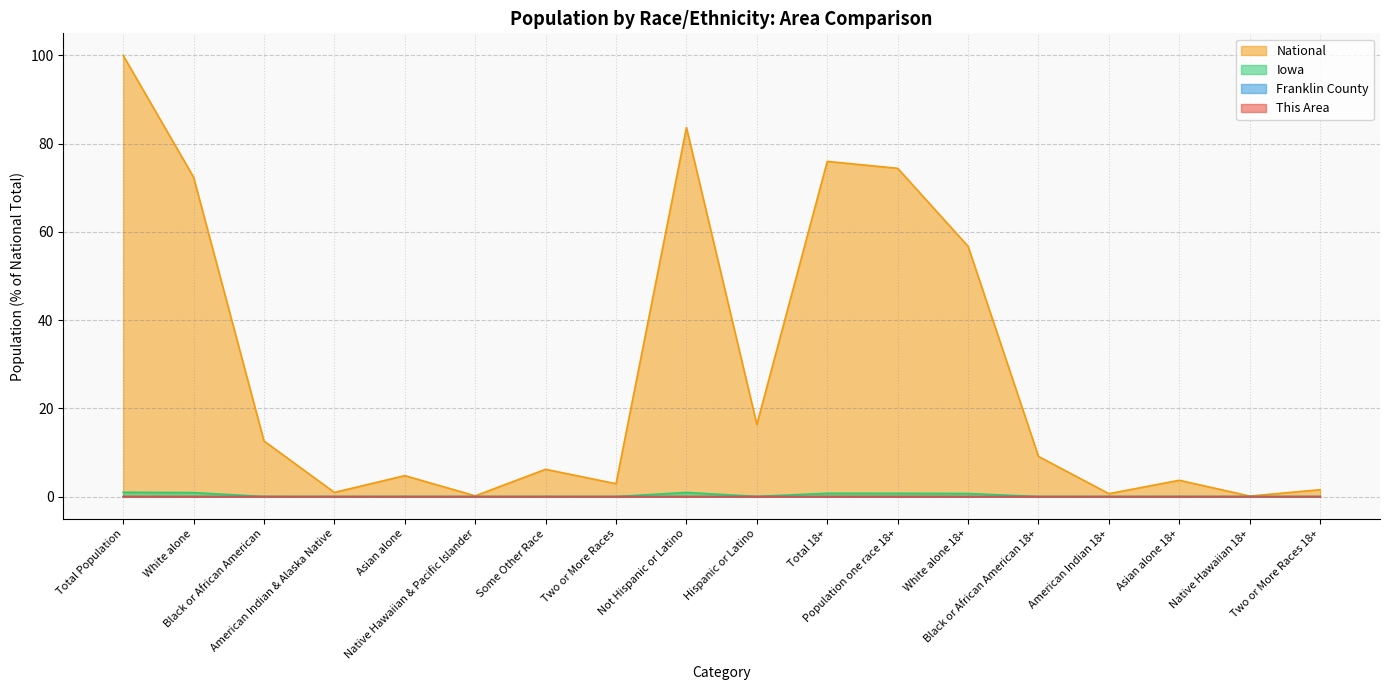

Reading left to right, extract all data points from this chart.

This Area: Total Population=0.0	White alone=0.0	Black or African American=0.0	American Indian & Alaska Native=0.0	Asian alone=0.0	Native Hawaiian & Pacific Islander=0.0	Some Other Race=0.0	Two or More Races=0.0	Not Hispanic or Latino=0.0	Hispanic or Latino=0.0	Total 18+=0.0	Population one race 18+=0.0	White alone 18+=0.0	Black or African American 18+=0.0	American Indian 18+=0.0	Asian alone 18+=0.0	Native Hawaiian 18+=0.0	Two or More Races 18+=0.0
Franklin County: Total Population=0.0	White alone=0.0	Black or African American=0.0	American Indian & Alaska Native=0.0	Asian alone=0.0	Native Hawaiian & Pacific Islander=0.0	Some Other Race=0.0	Two or More Races=0.0	Not Hispanic or Latino=0.0	Hispanic or Latino=0.0	Total 18+=0.0	Population one race 18+=0.0	White alone 18+=0.0	Black or African American 18+=0.0	American Indian 18+=0.0	Asian alone 18+=0.0	Native Hawaiian 18+=0.0	Two or More Races 18+=0.0
Iowa: Total Population=1.0	White alone=0.9	Black or African American=0.0	American Indian & Alaska Native=0.0	Asian alone=0.0	Native Hawaiian & Pacific Islander=0.0	Some Other Race=0.0	Two or More Races=0.0	Not Hispanic or Latino=0.9	Hispanic or Latino=0.0	Total 18+=0.8	Population one race 18+=0.7	White alone 18+=0.7	Black or African American 18+=0.0	American Indian 18+=0.0	Asian alone 18+=0.0	Native Hawaiian 18+=0.0	Two or More Races 18+=0.0
National: Total Population=100.0	White alone=72.4	Black or African American=12.6	American Indian & Alaska Native=0.9	Asian alone=4.8	Native Hawaiian & Pacific Islander=0.2	Some Other Race=6.2	Two or More Races=2.9	Not Hispanic or Latino=83.7	Hispanic or Latino=16.3	Total 18+=76.0	Population one race 18+=74.4	White alone 18+=56.7	Black or African American 18+=9.1	American Indian 18+=0.7	Asian alone 18+=3.7	Native Hawaiian 18+=0.1	Two or More Races 18+=1.6